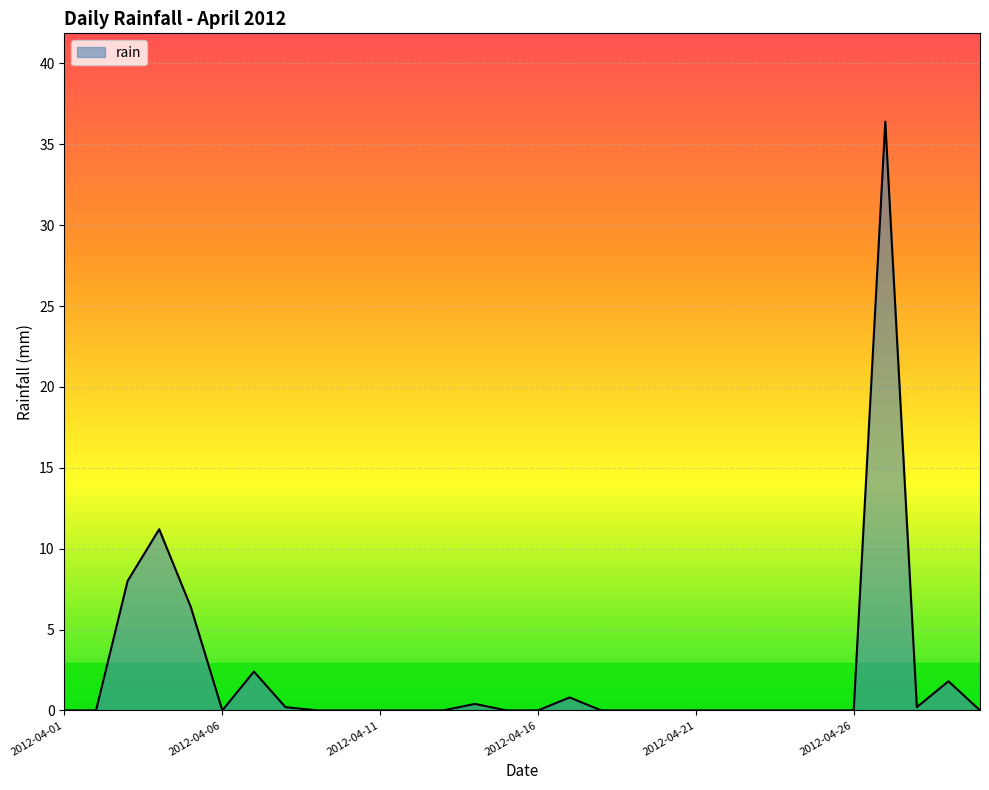

What is the greatest value displayed?

36.4